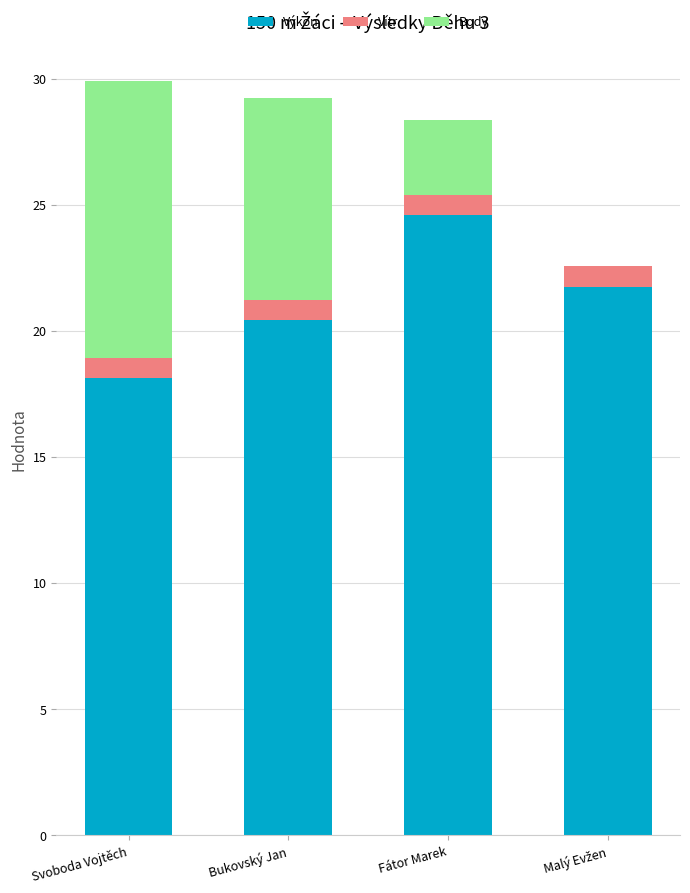

True or false: Výkon has a value of 12.7 at Fátor Marek.

False